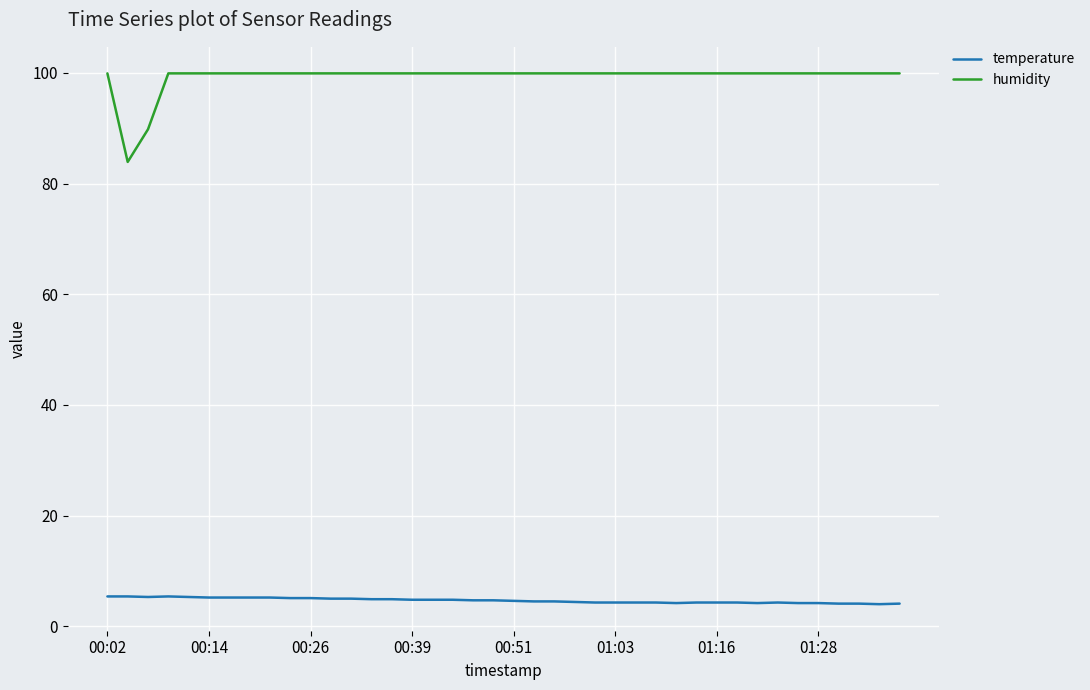

List the series in order of their peak value, highest first.

humidity, temperature